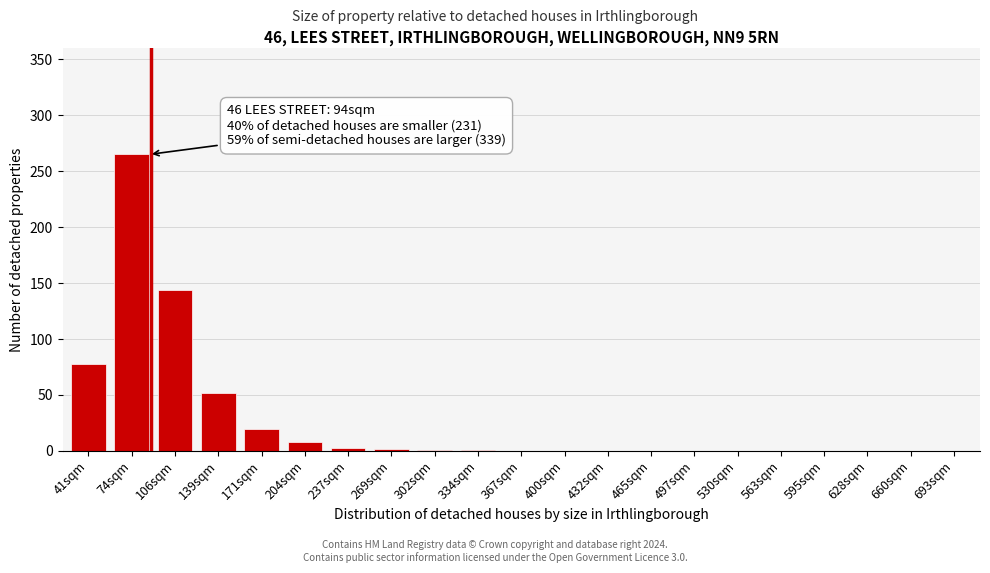

True or false: the data shows 78 at 41sqm.

True